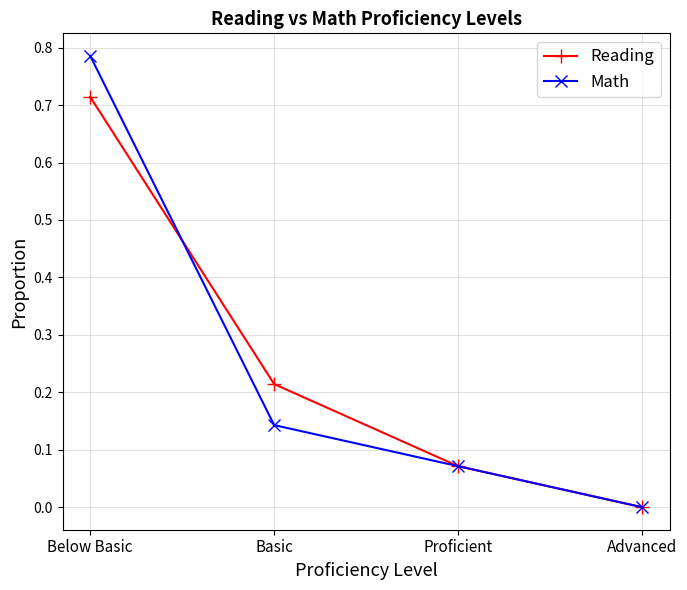

What position from the right is Proficient?

2